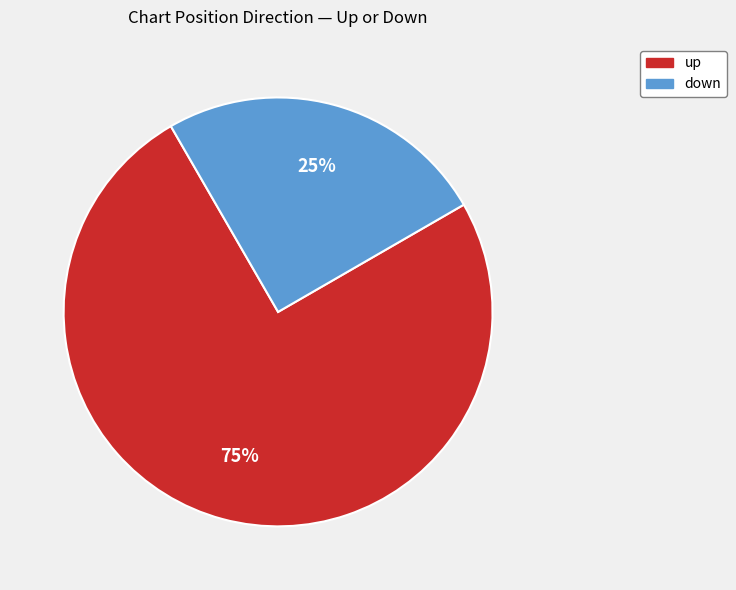

Does up represent more than half of the total?

Yes